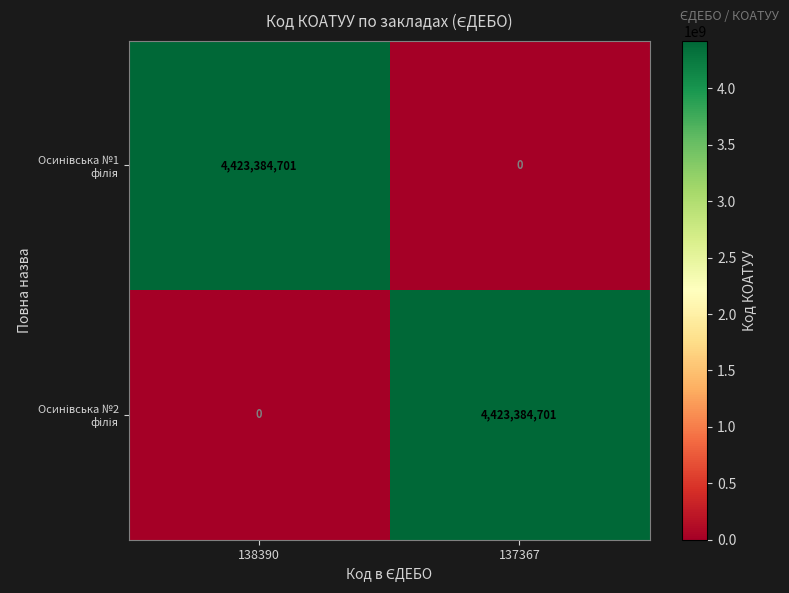

What is the difference between the highest and lowest values at 137367?

4423384701